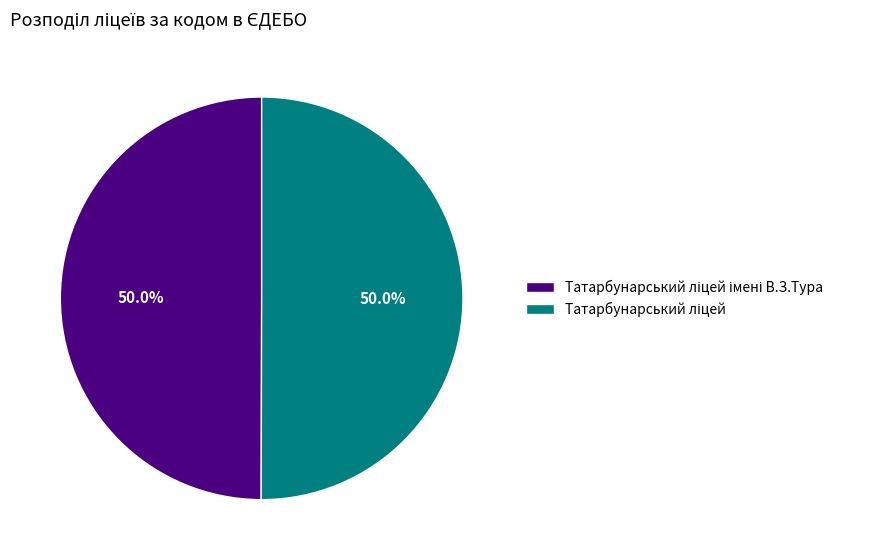

Which has a higher value, Татарбунарський ліцей імені В.З.Тура or Татарбунарський ліцей?

Татарбунарський ліцей